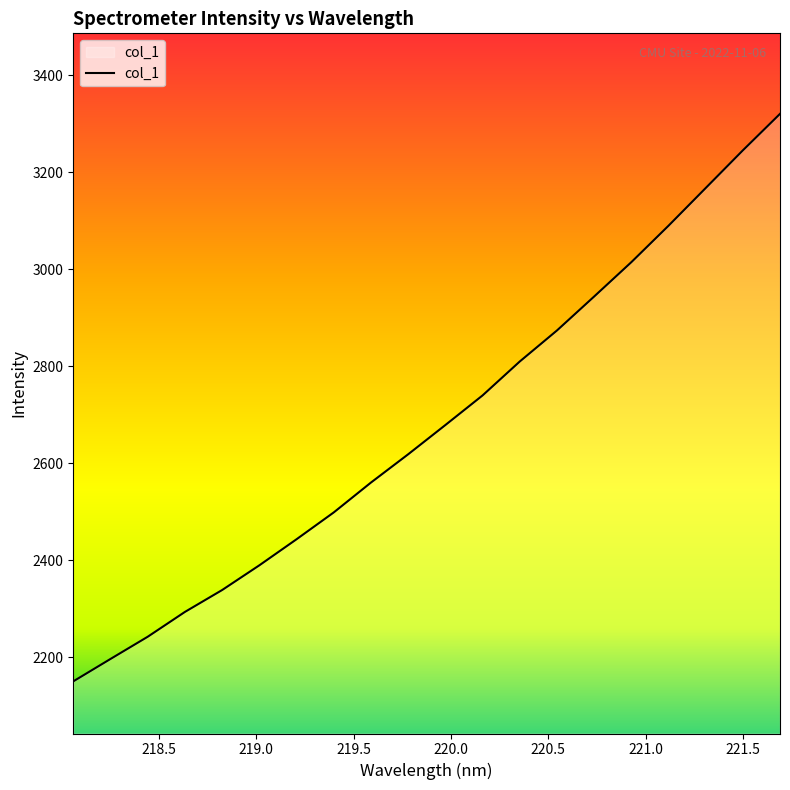

What is the greatest value displayed?

3320.1